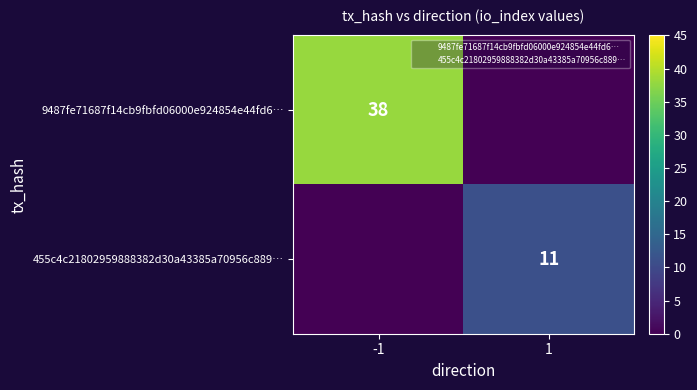

True or false: 455c4c21802959888382d30a43385a70956c889… has a value of 11 at 1.

True